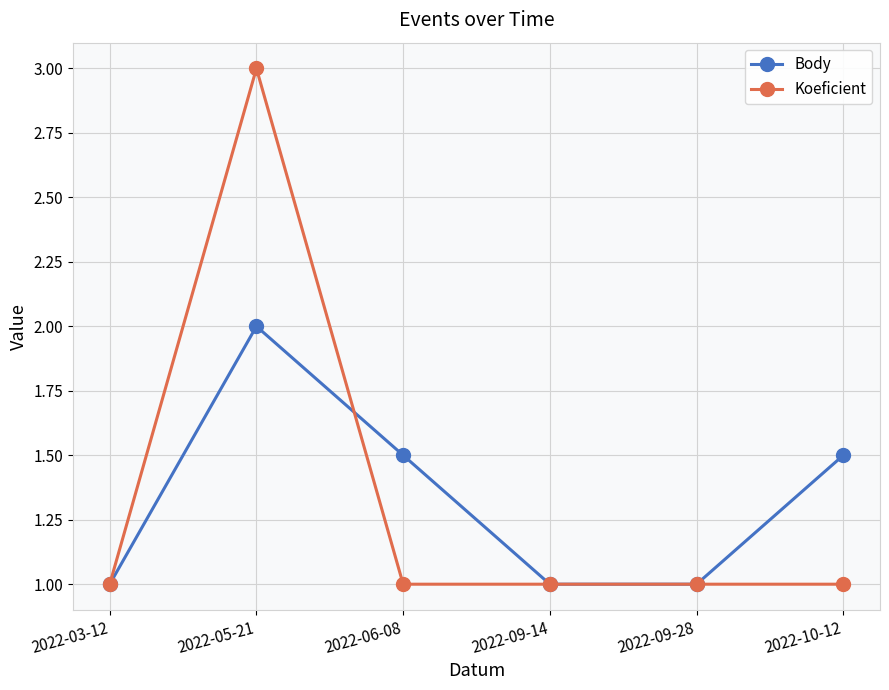

What is the smallest value displayed?

1.0